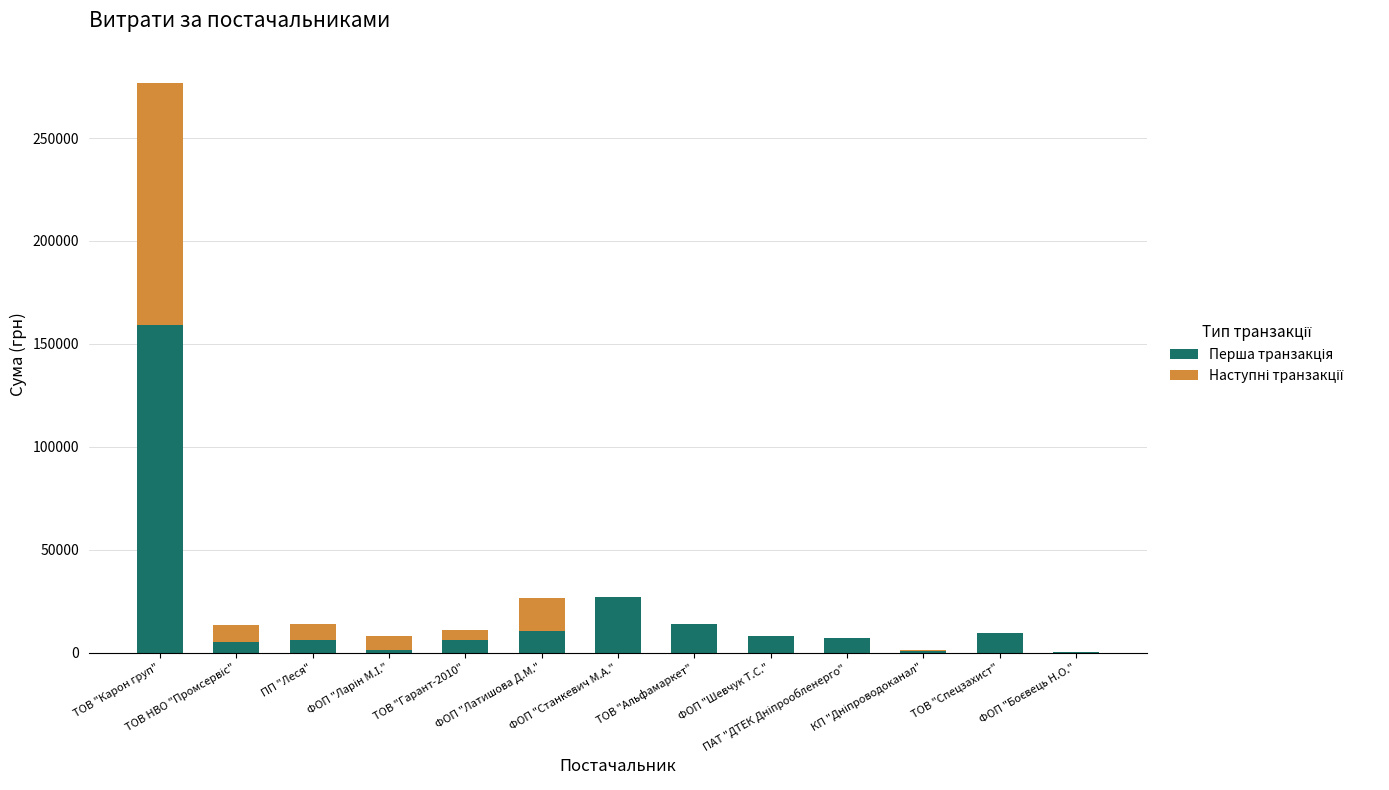

How many categories are shown in the chart?

13